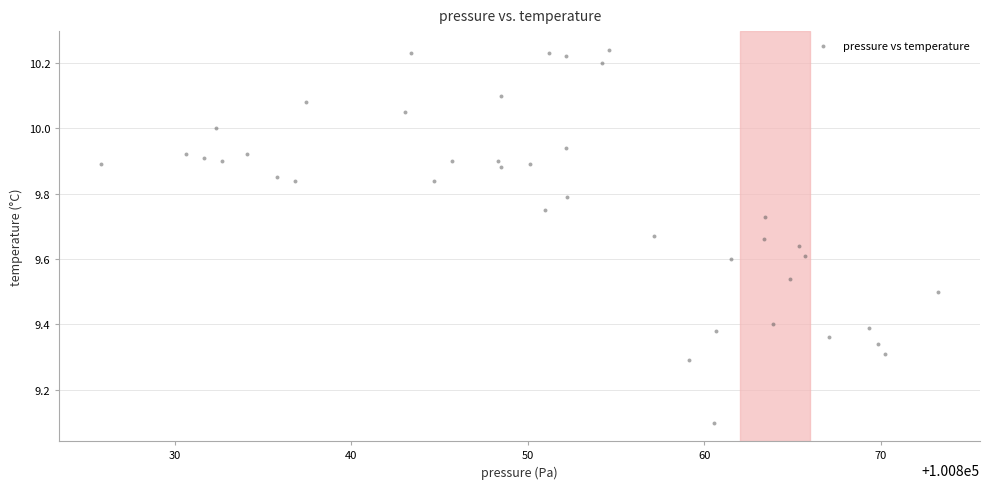

What Y value in the scatter plot is closest to 9?

9.1